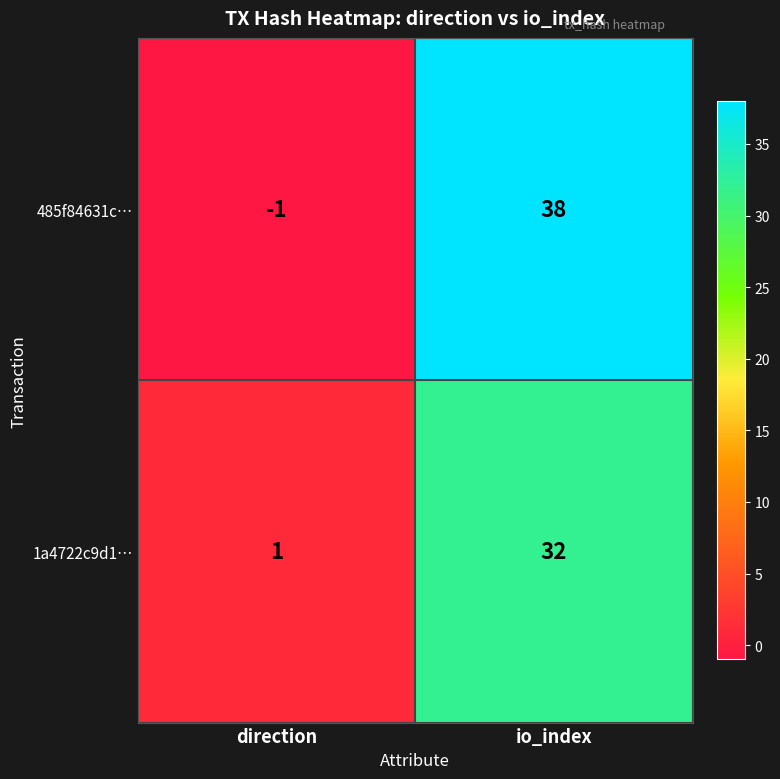

Which series has the largest total across all categories?

485f84631c…